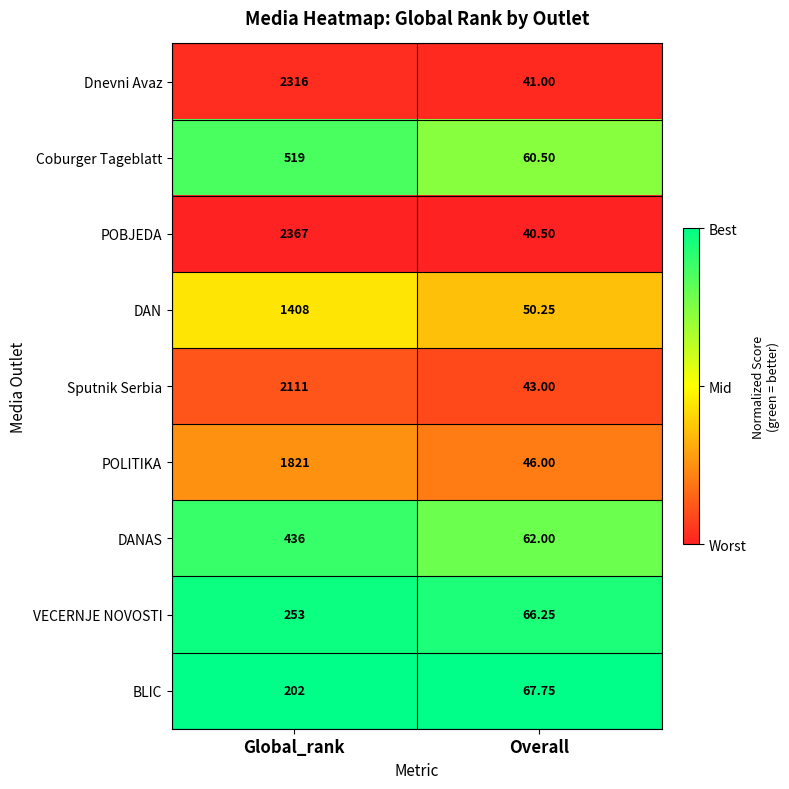

Which category has the highest value in the POBJEDA series?

Global_rank